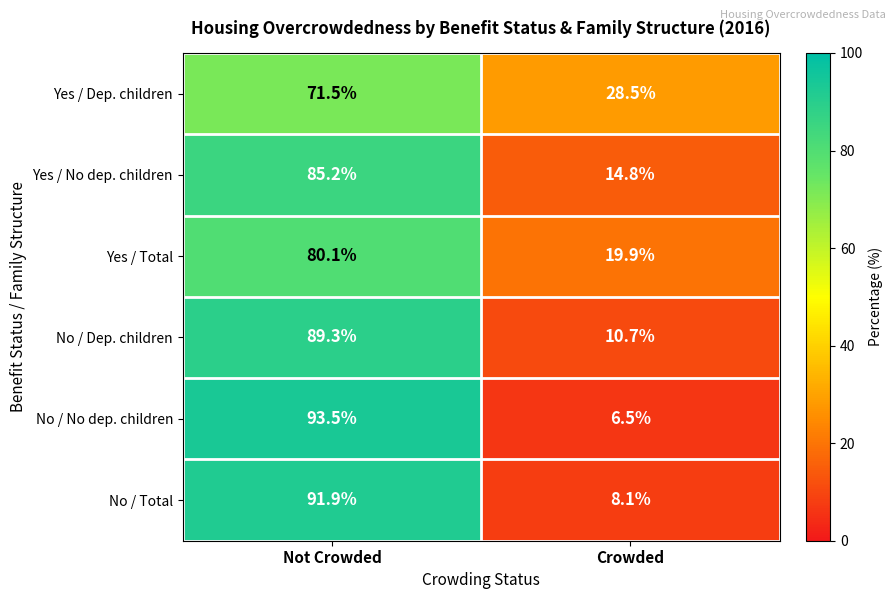

What is the smallest value displayed?

6.5